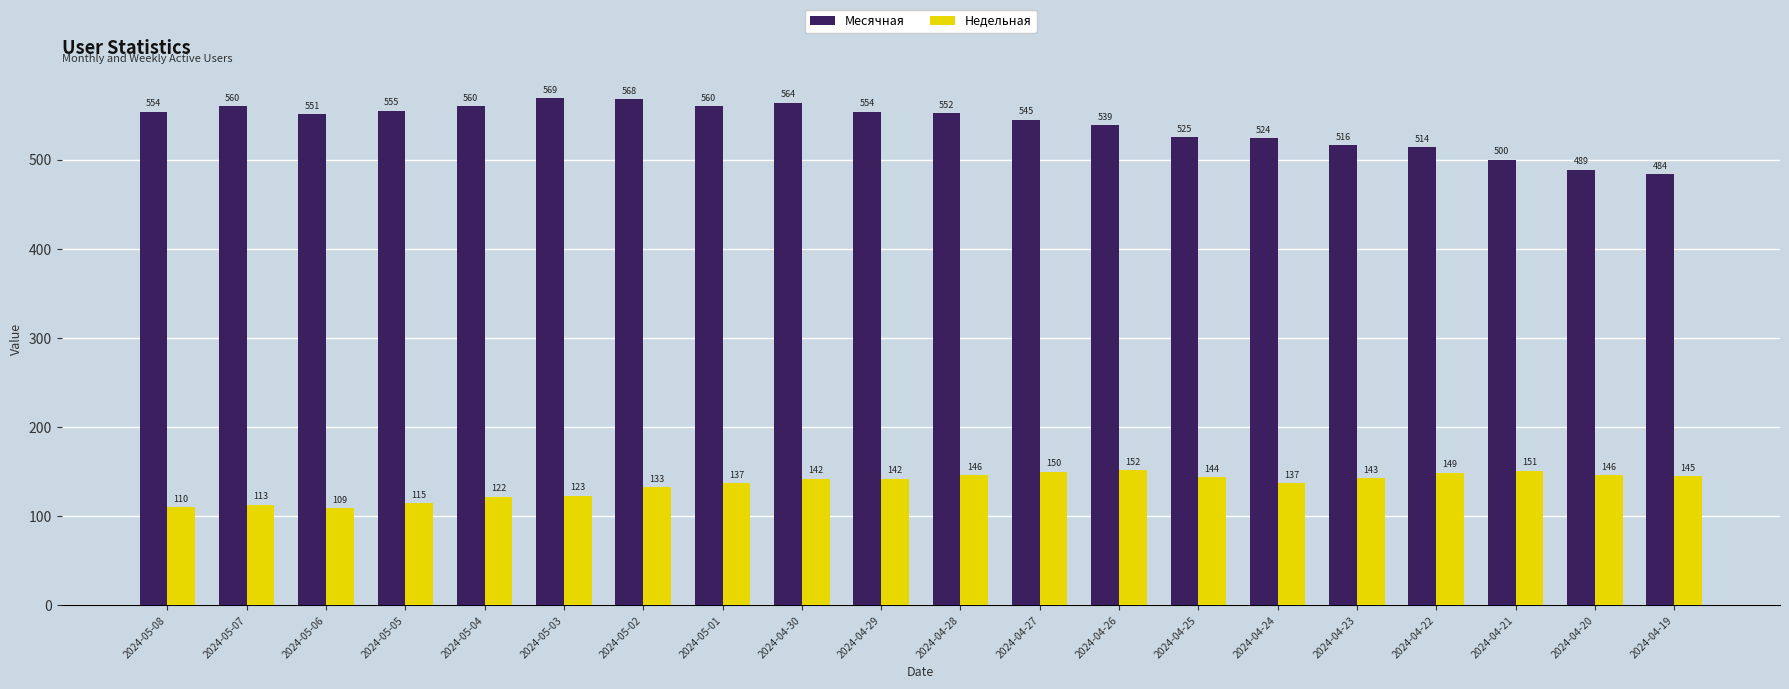

Is the value of Месячная at 2024-04-30 greater than the value of Недельная at 2024-04-24?

Yes